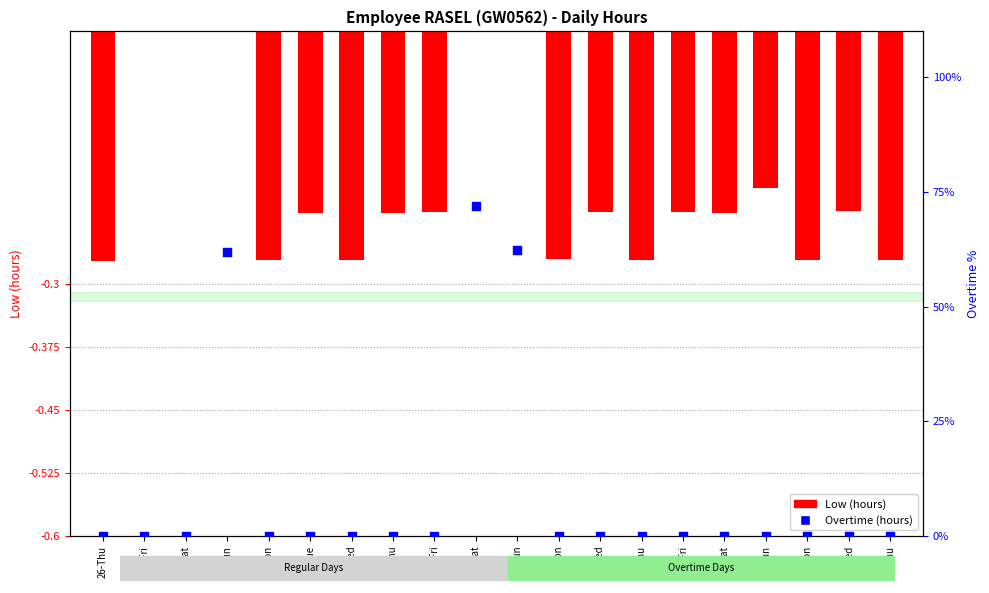

At how many categories does at least one series exceed 3?

3